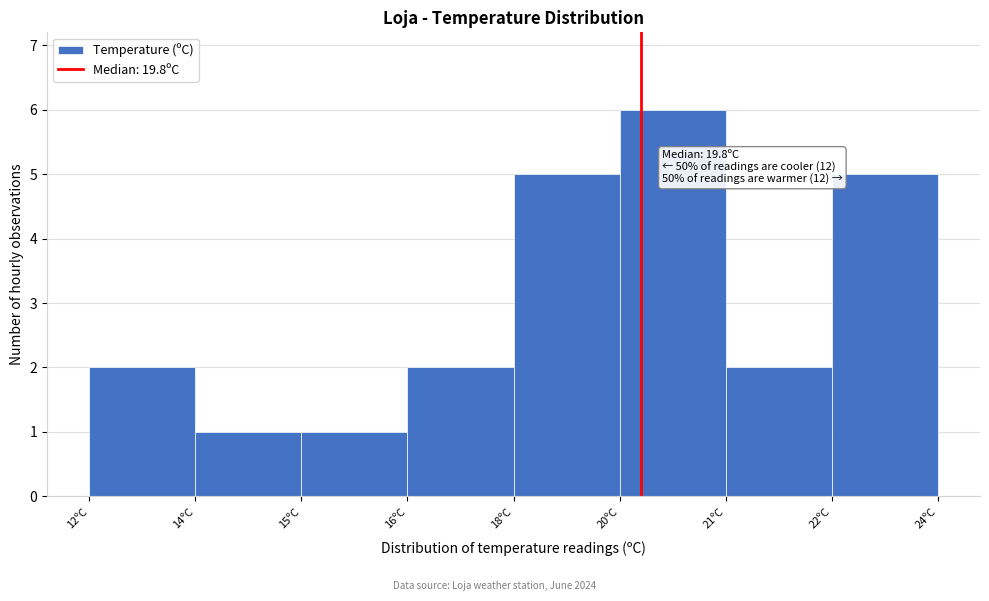

Reading left to right, list all the values displayed in this chart.

12ºC=2	14ºC=1	15ºC=1	16ºC=2	18ºC=5	20ºC=6	21ºC=2	22ºC=5